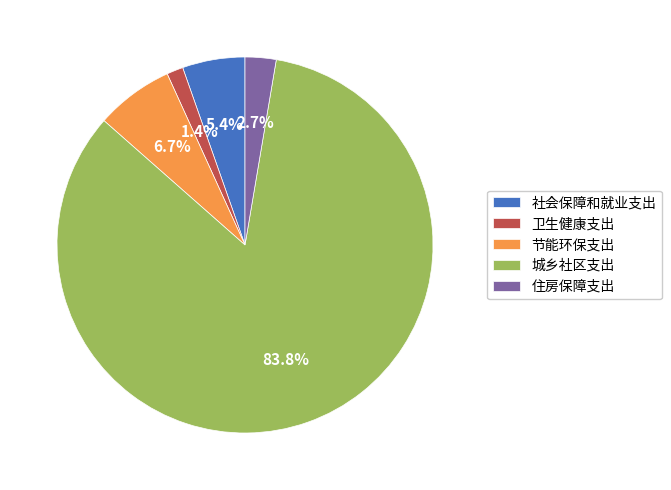

How many slices are in this pie chart?

5